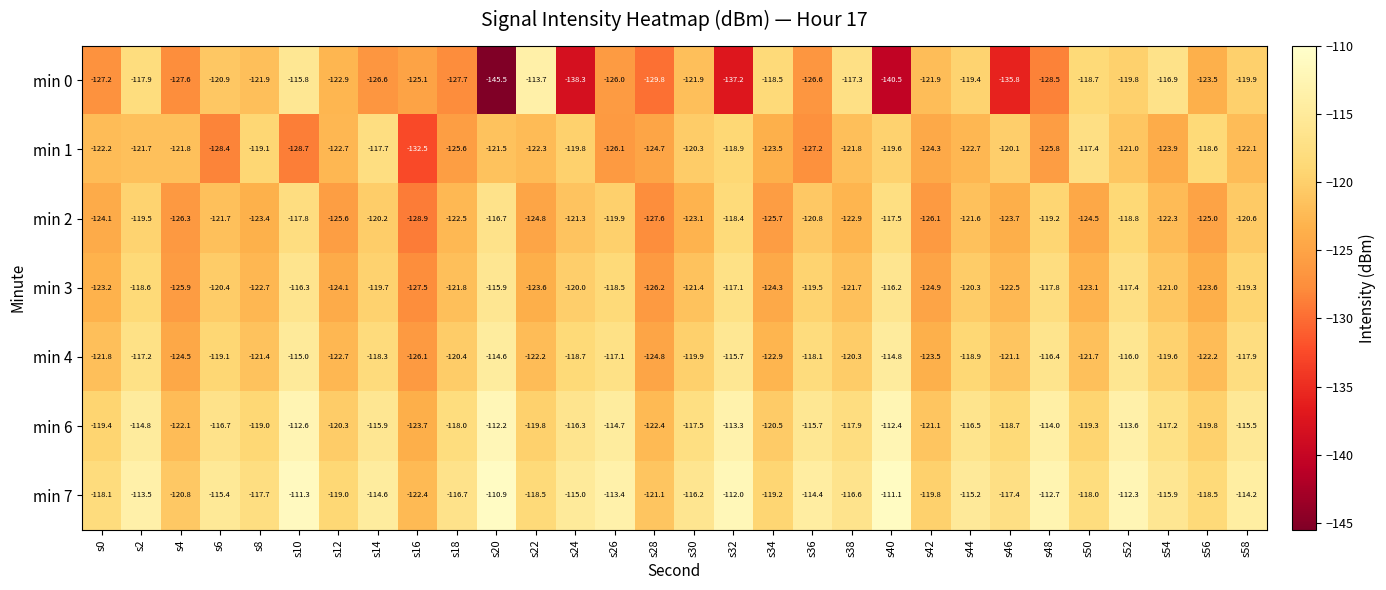

How many data points in min 1 are above -122?

14